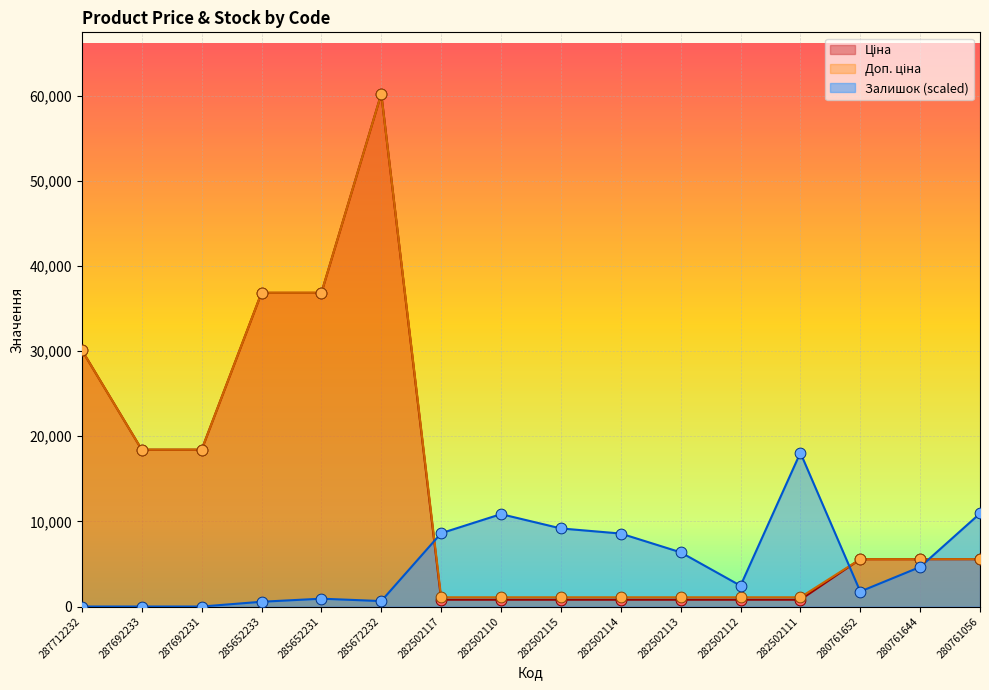

Which series has the widest spread of Y values?

Ціна